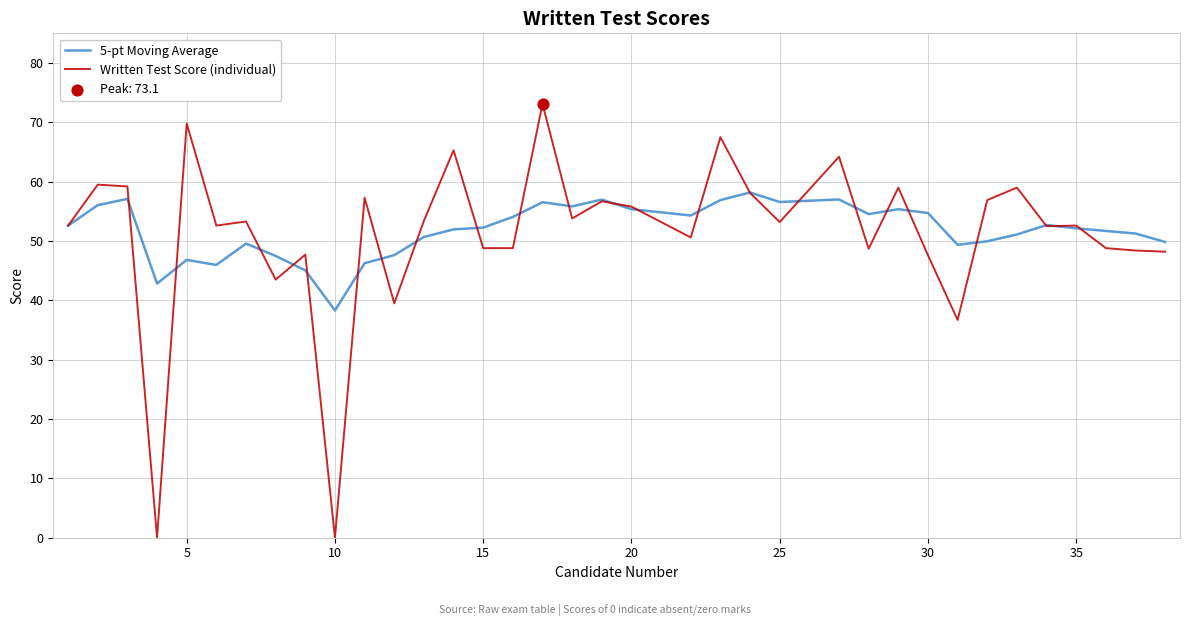

At how many categories does at least one series exceed 34?

36